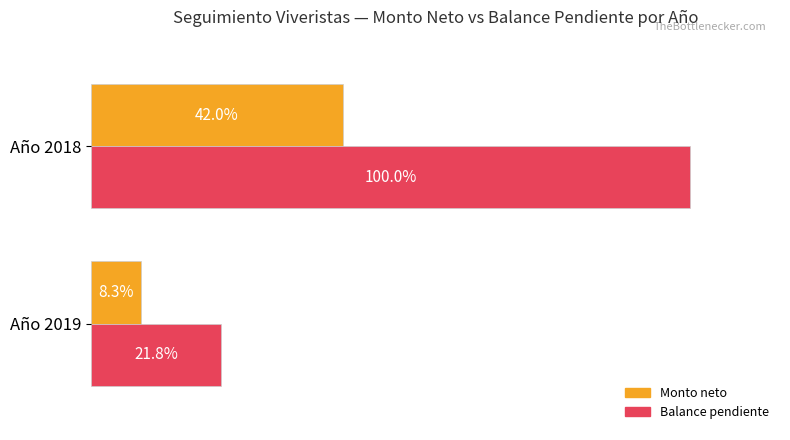

What are all the series names shown in the legend?

Monto neto, Balance pendiente